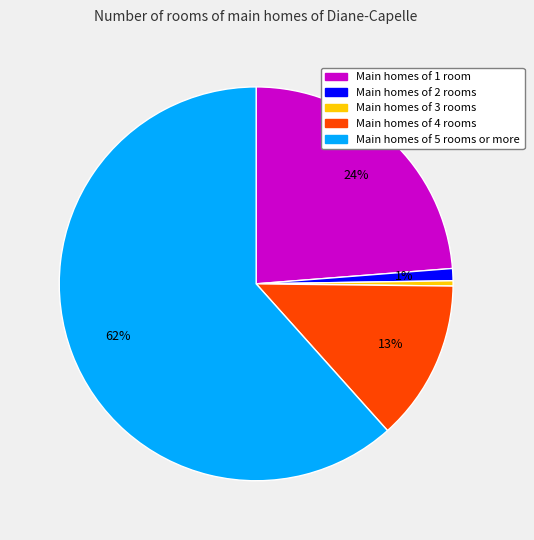

Is there any slice that represents more than half of the pie?

Yes